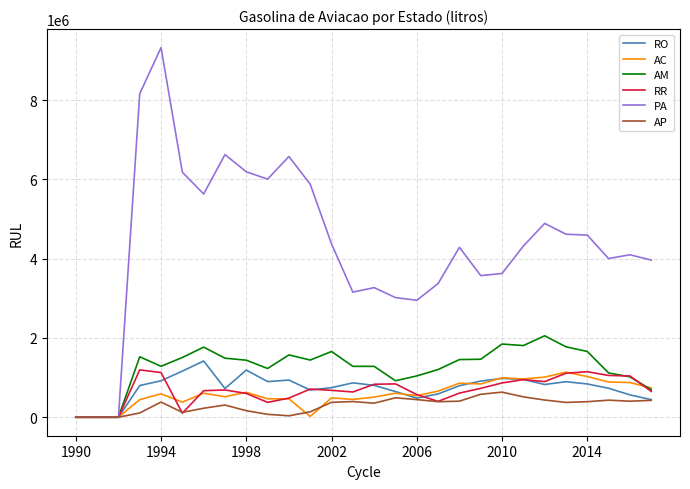

Which series has the widest spread of values?

PA